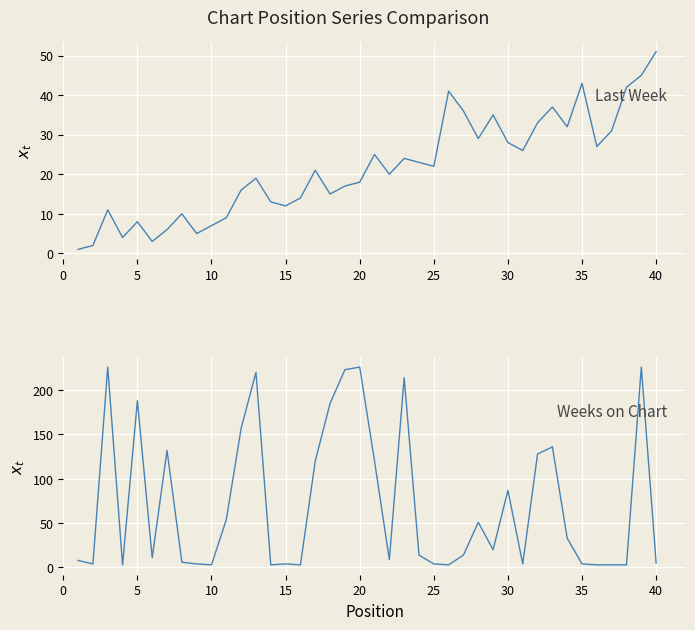

List the series in order of their peak value, lowest first.

Last Week, Weeks on Chart